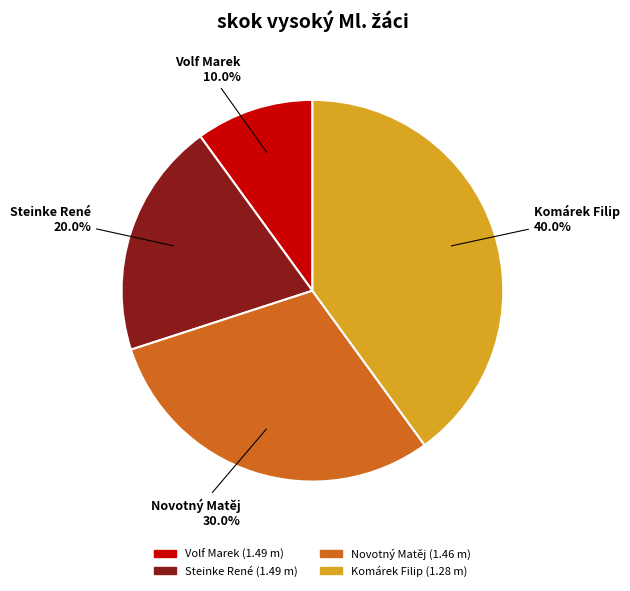

To the nearest percent, what is the average slice percentage?

25%